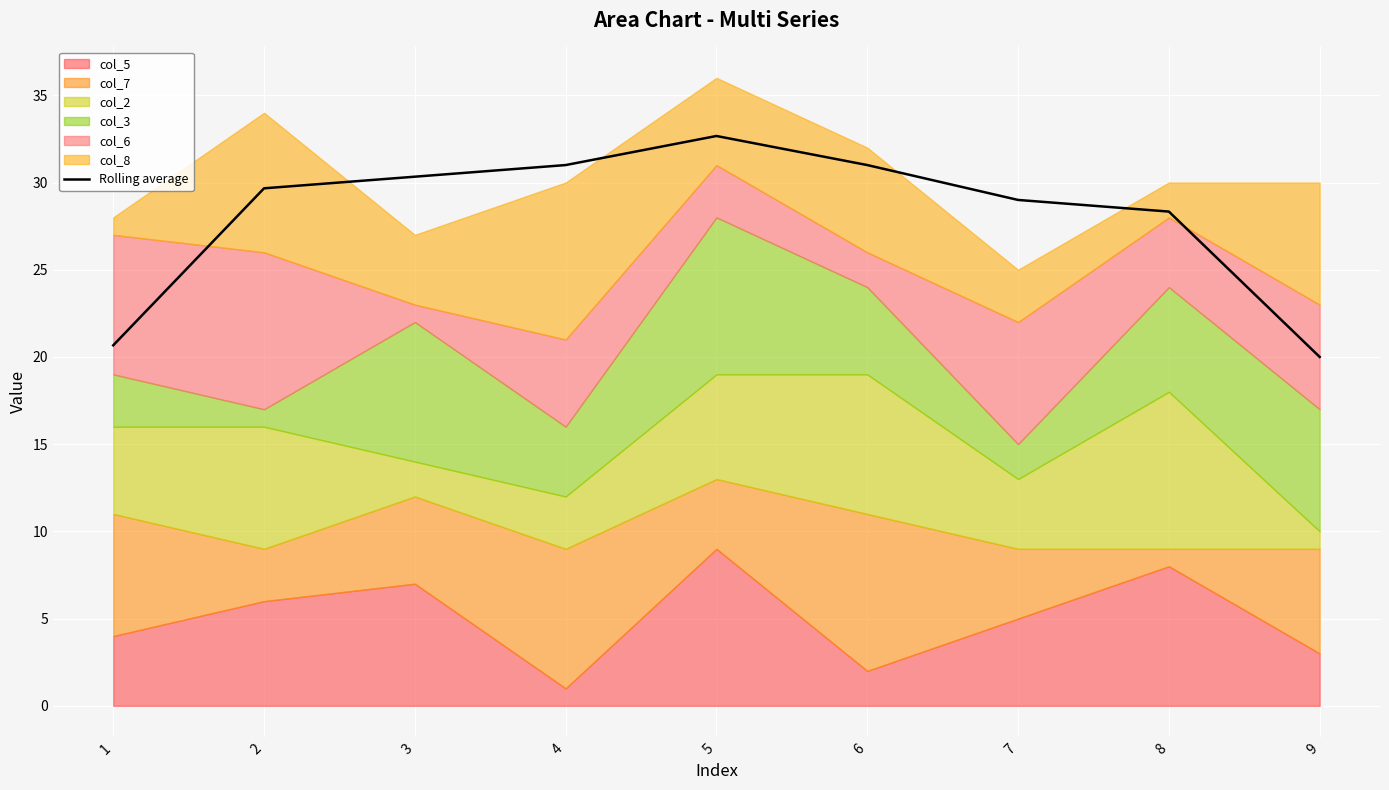

Which has a higher value, 5 or 7?

5